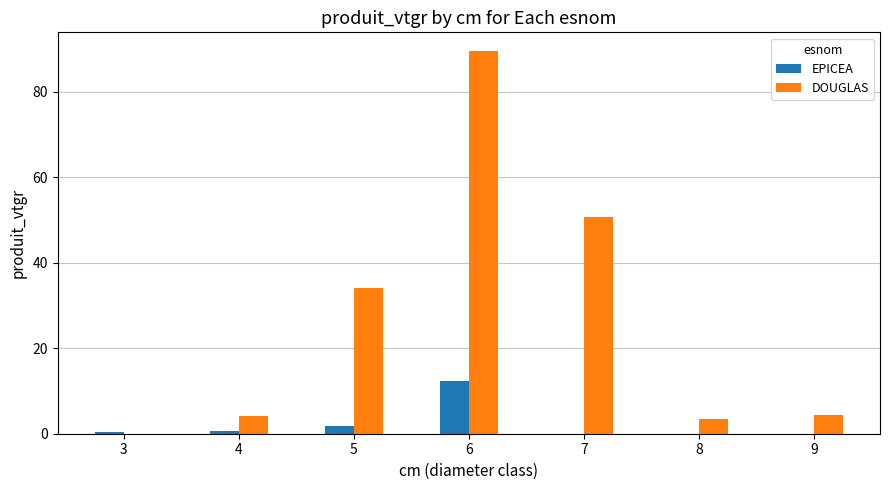

Which series changed the most between 3 and 5?

DOUGLAS